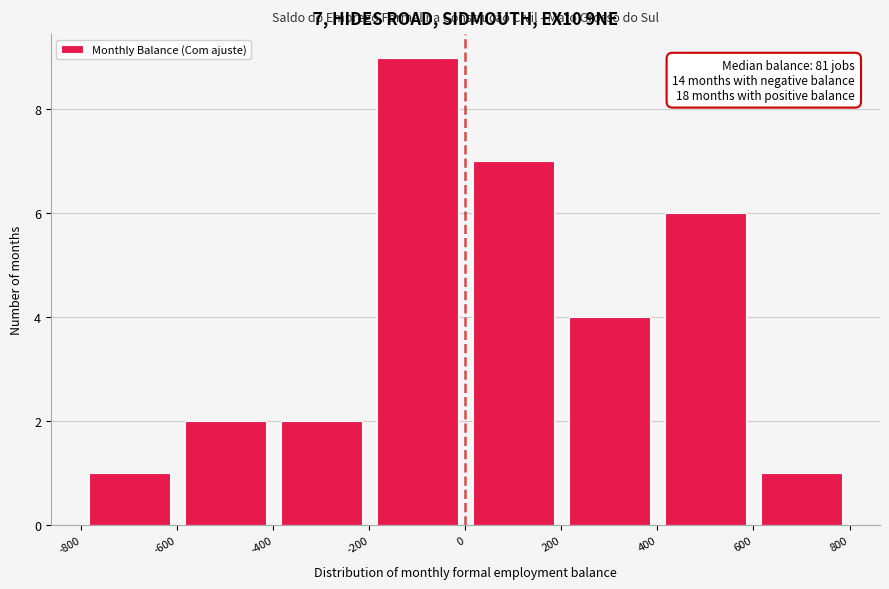

Over which range of the x-axis is the bar tallest?

-200 to 0